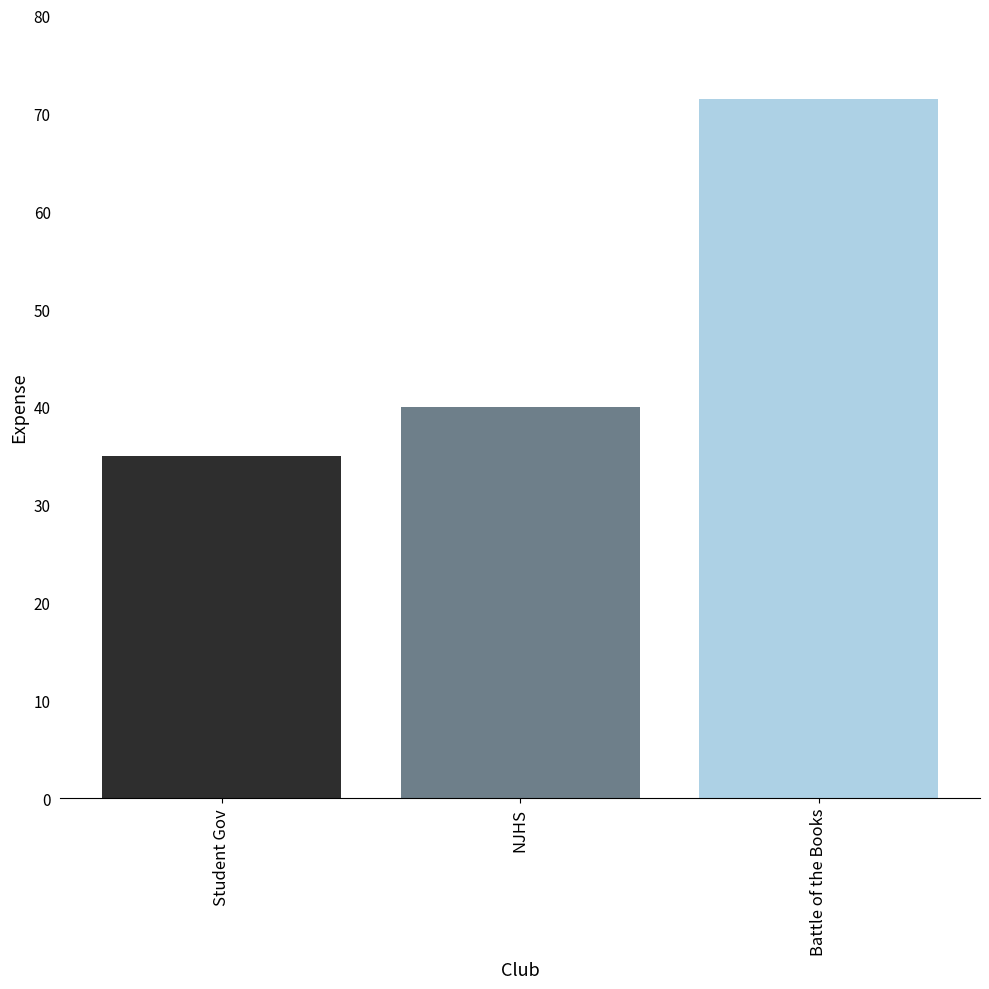

At which label is the value closest to 53?

NJHS